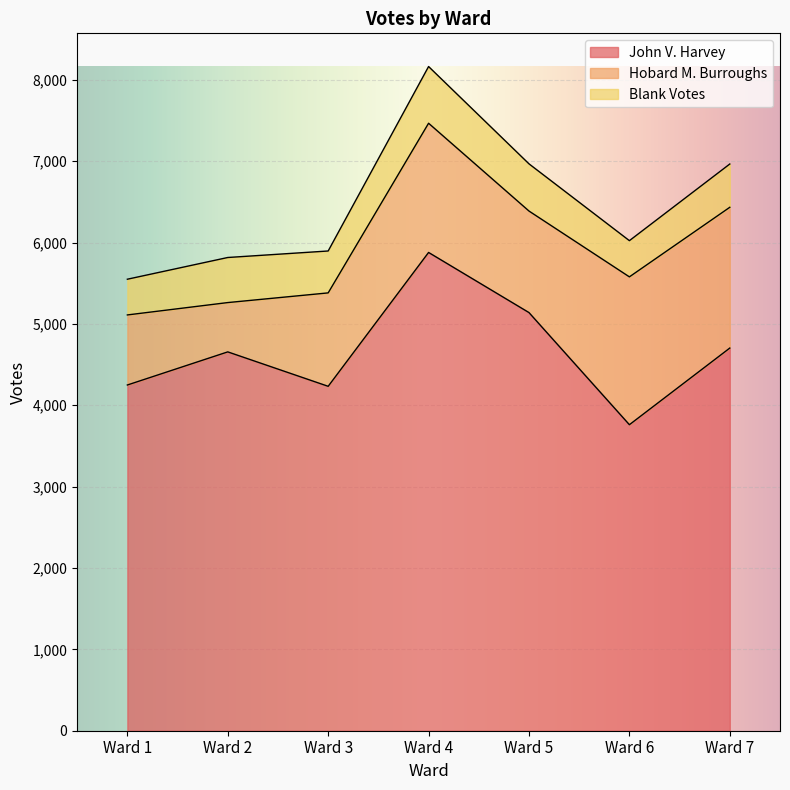

What is the total value across all series at Ward 1?

5549